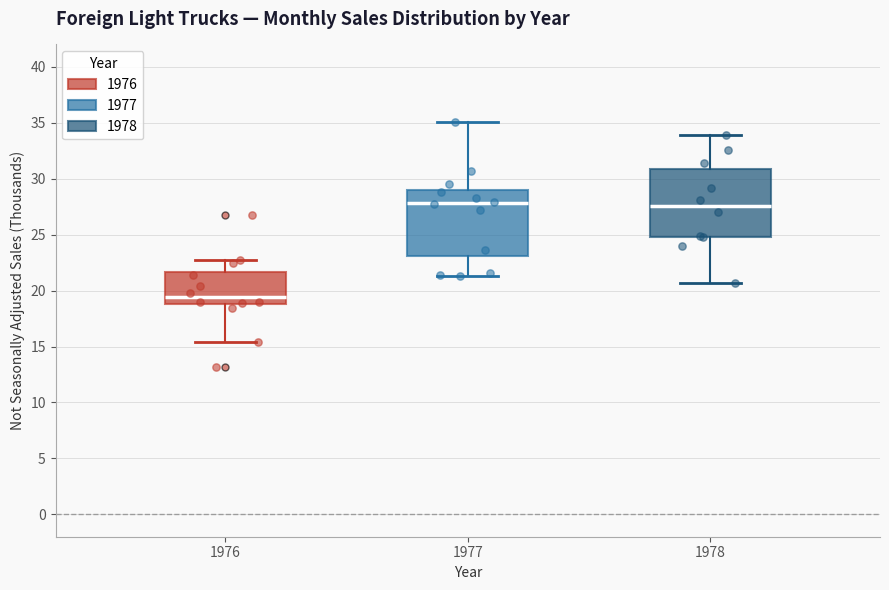

Where does the upper whisker of the box at x = 1977 end on the y-axis? The values are not printed on the chart, so give them approximately, as read against the axis.

35.0